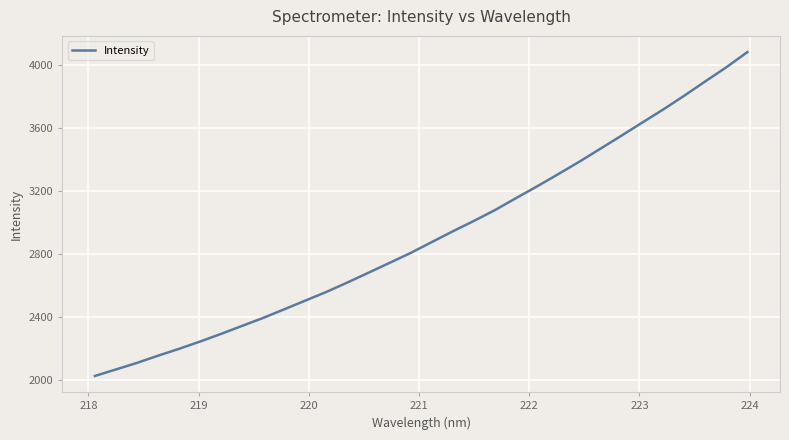

True or false: the data has more than 0 interior local peaks.

False